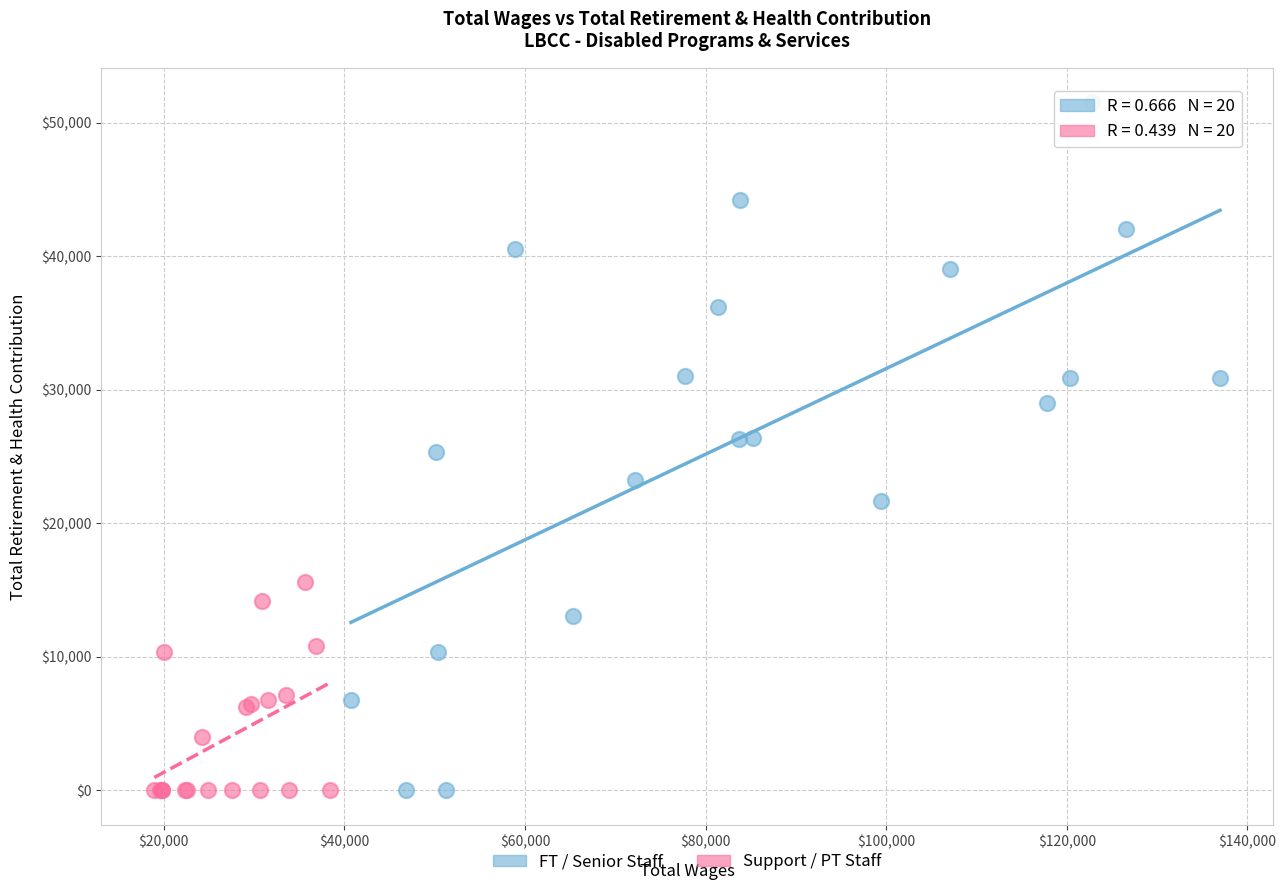

Which series has the largest Y range (max minus min)?

FT / Senior Staff